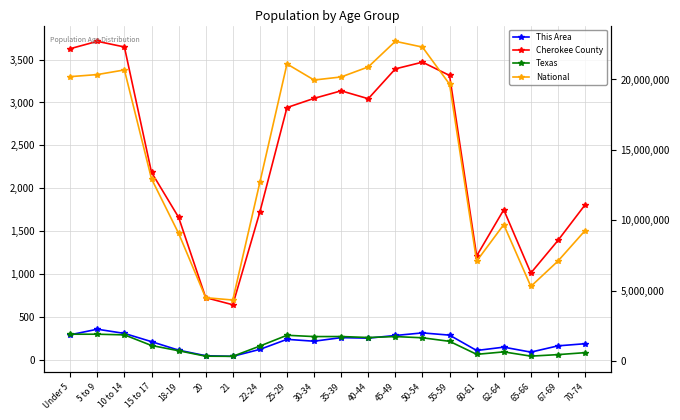

The This Area series shows 240 at 25-29. True or false?

True